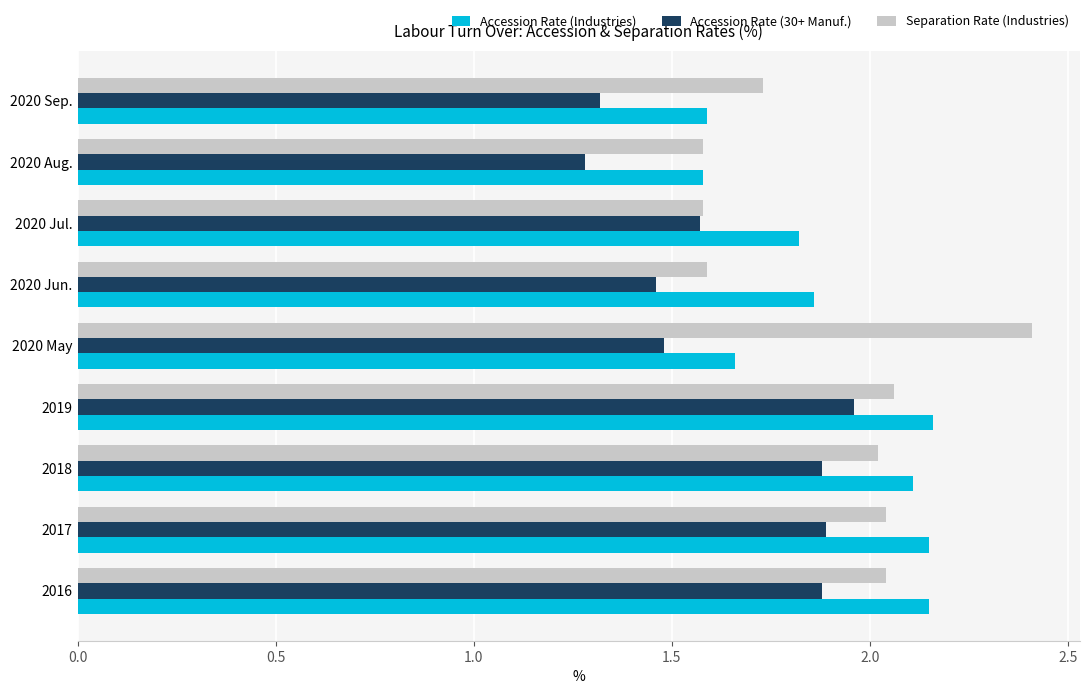

What is the difference between the highest and lowest values at 2016?

0.3